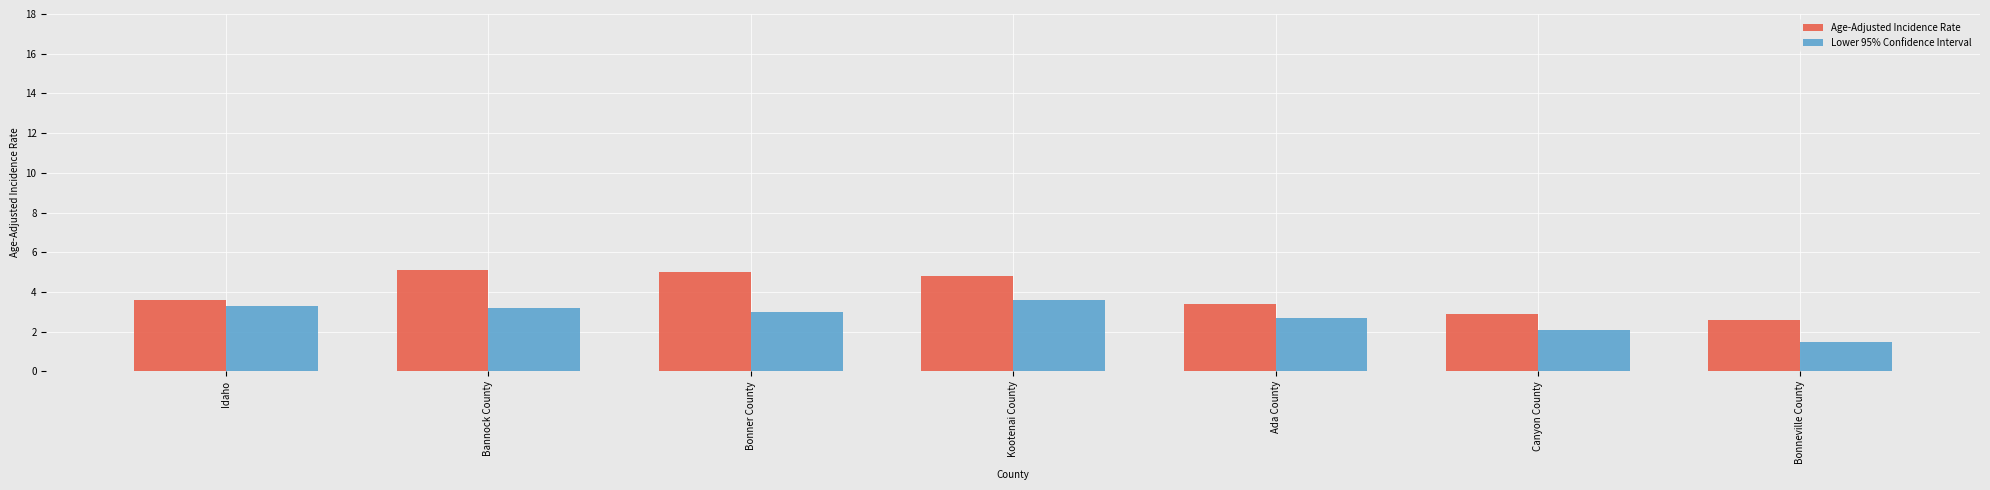

What position from the left is Bannock County?

2